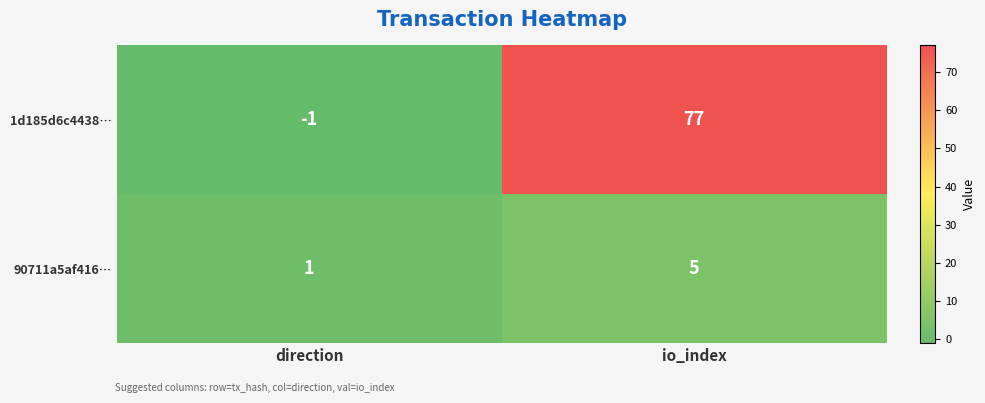

What is the difference between the highest and lowest values at io_index?

72